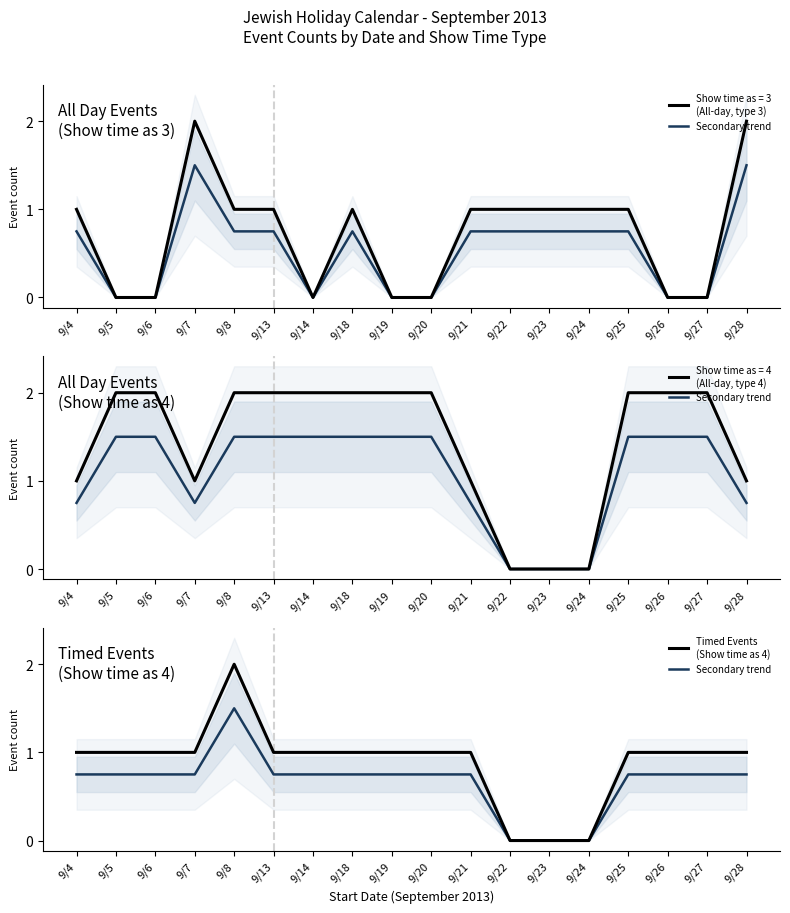

How many lines are shown in the chart?

2